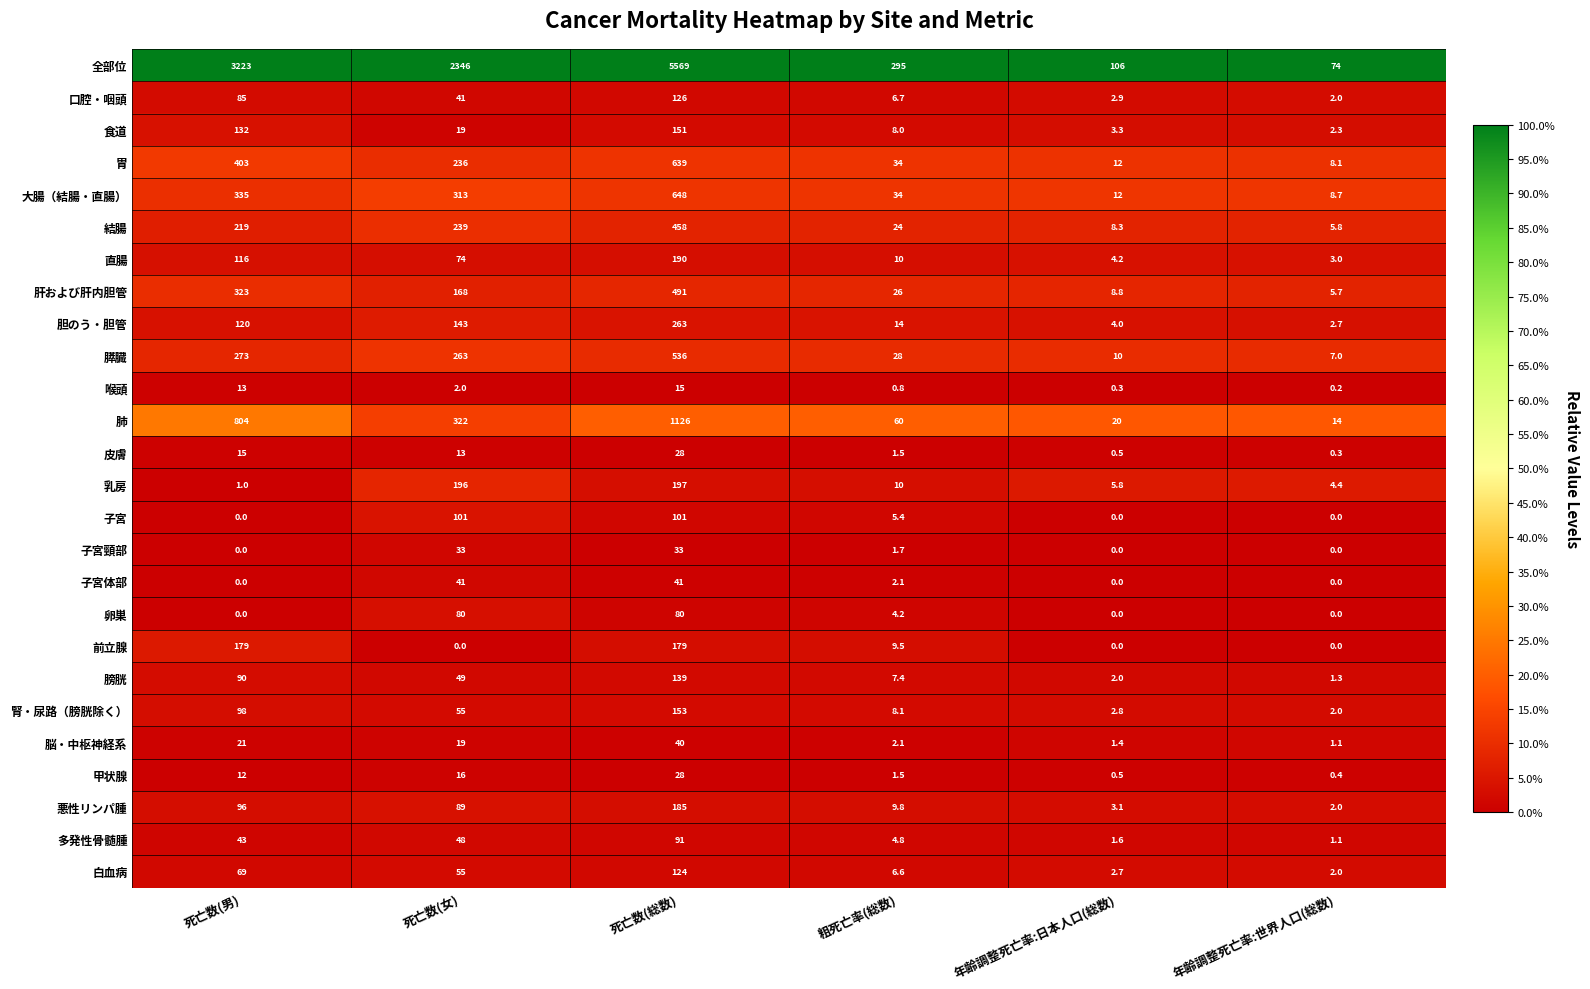

What is the spread (max minus min) of values at 死亡数(総数)?

5554.0